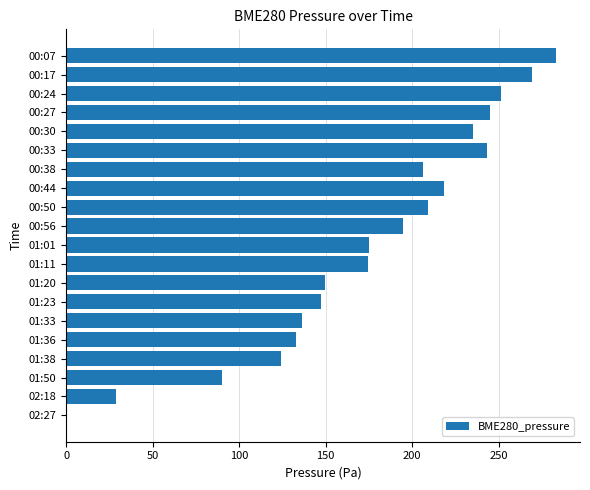

True or false: the data shows 243.2 at 00:33.

True